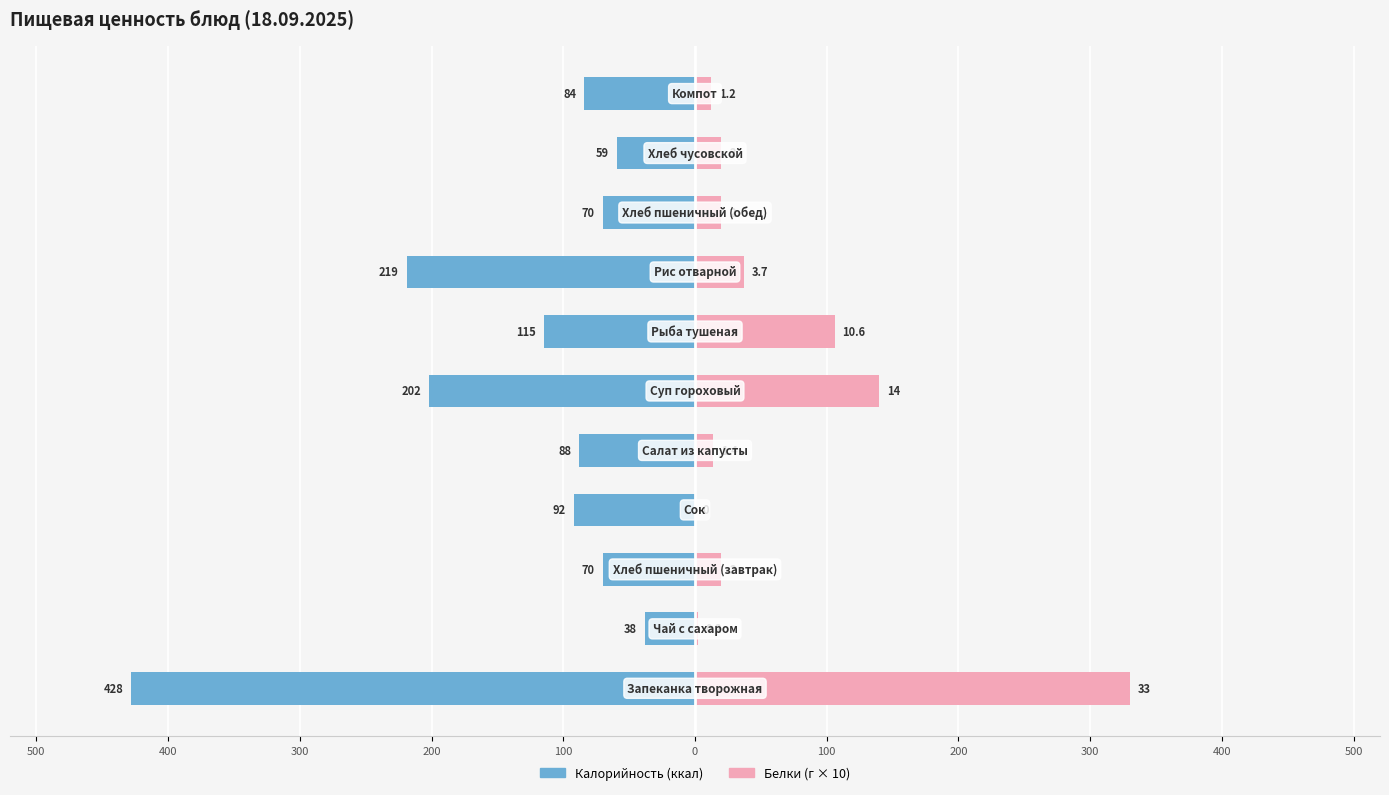

How many data points in Белки (г × 10) are above 20?

4